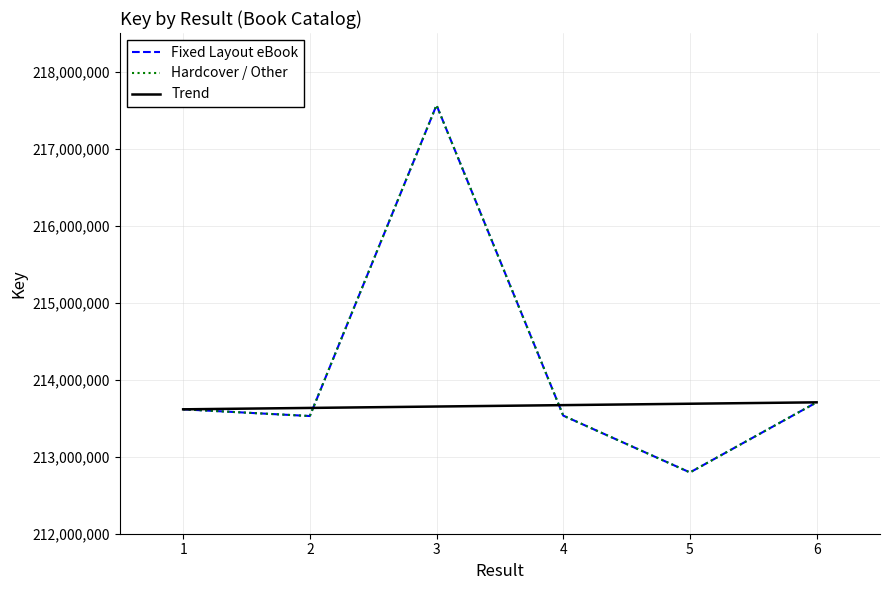

List the labels in order of Hardcover / Other value, smallest first.

5, 2, 4, 1, 6, 3